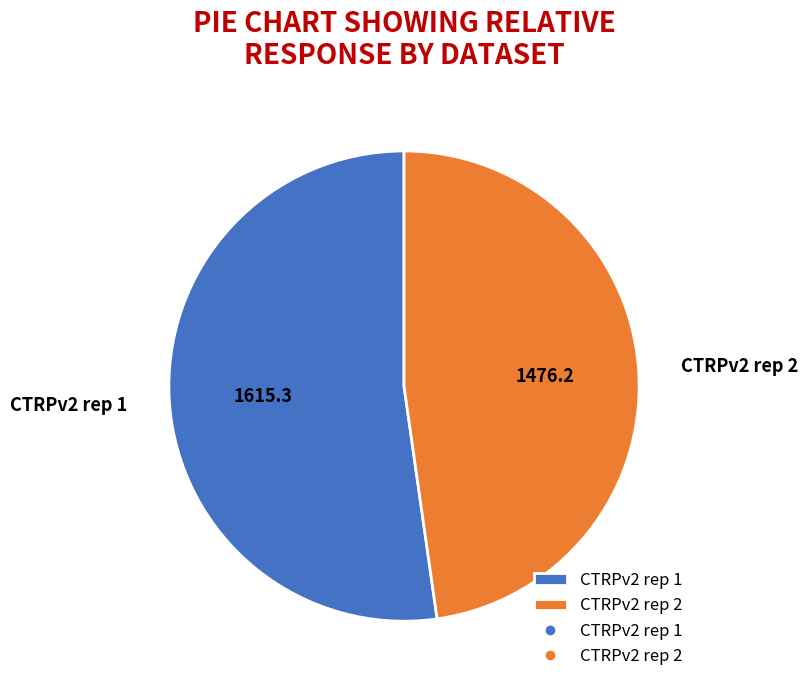

Is there a majority slice in this chart?

Yes